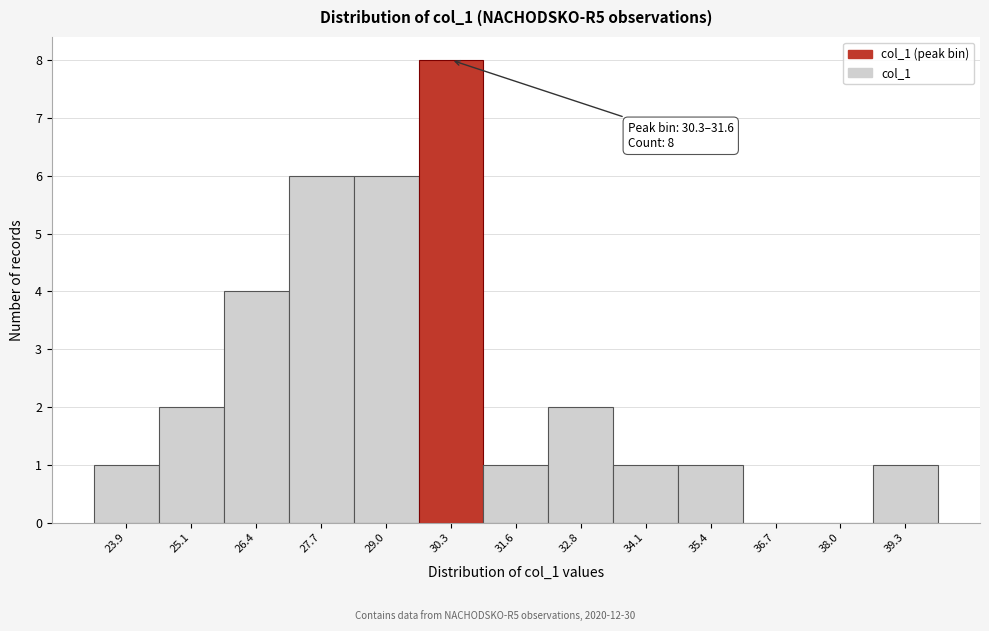

Reading left to right, transcribe all the data shown in this chart.

23.9=1	25.1=2	26.4=4	27.7=6	29.0=6	30.3=8	31.6=1	32.8=2	34.1=1	35.4=1	36.7=0	38.0=0	39.3=1